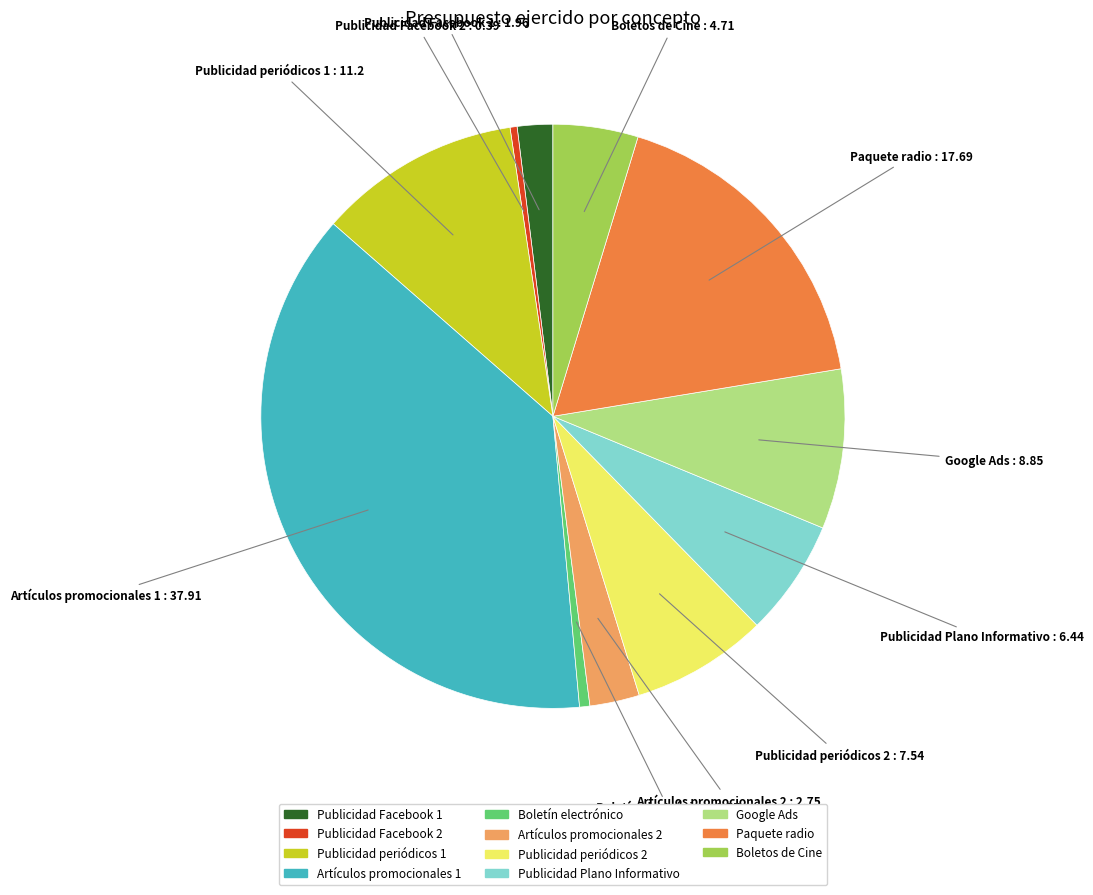

Does any single category account for the majority?

No